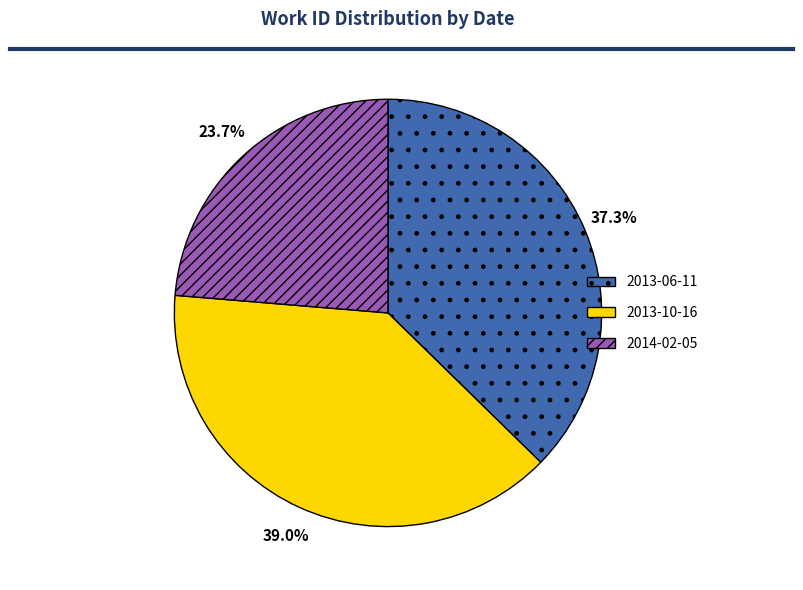

Which has a higher value, 2013-10-16 or 2013-06-11?

2013-10-16